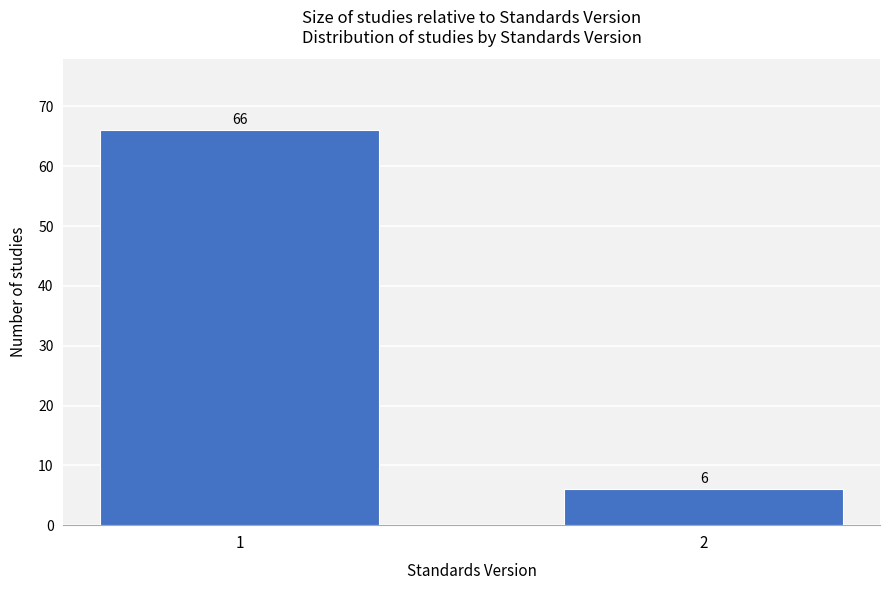

Reading right to left, transcribe all the data shown in this chart.

6	66